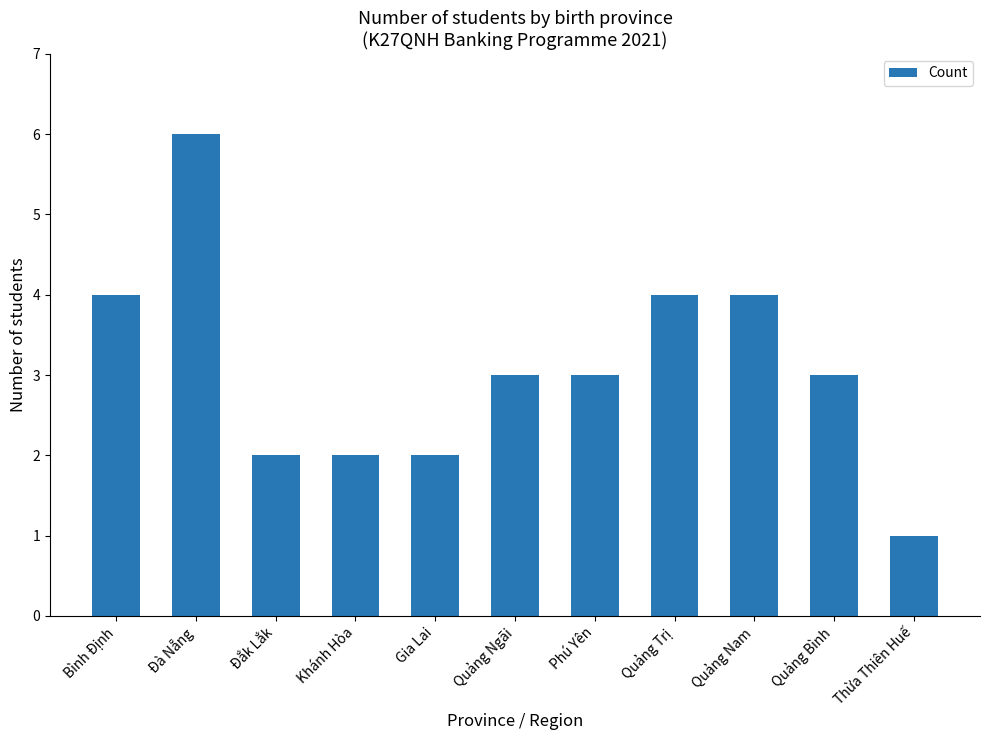

What is the difference between the maximum and minimum values?

5